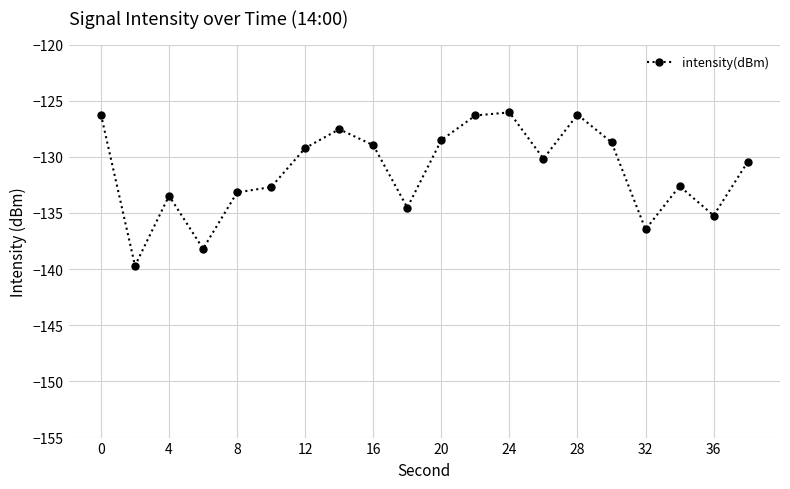

What is the value of the 7th point from the left?

-129.2